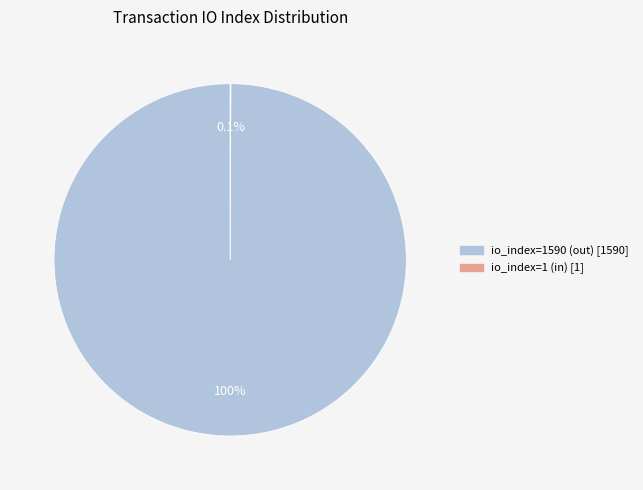

To the nearest percent, what is the average slice percentage?

50%